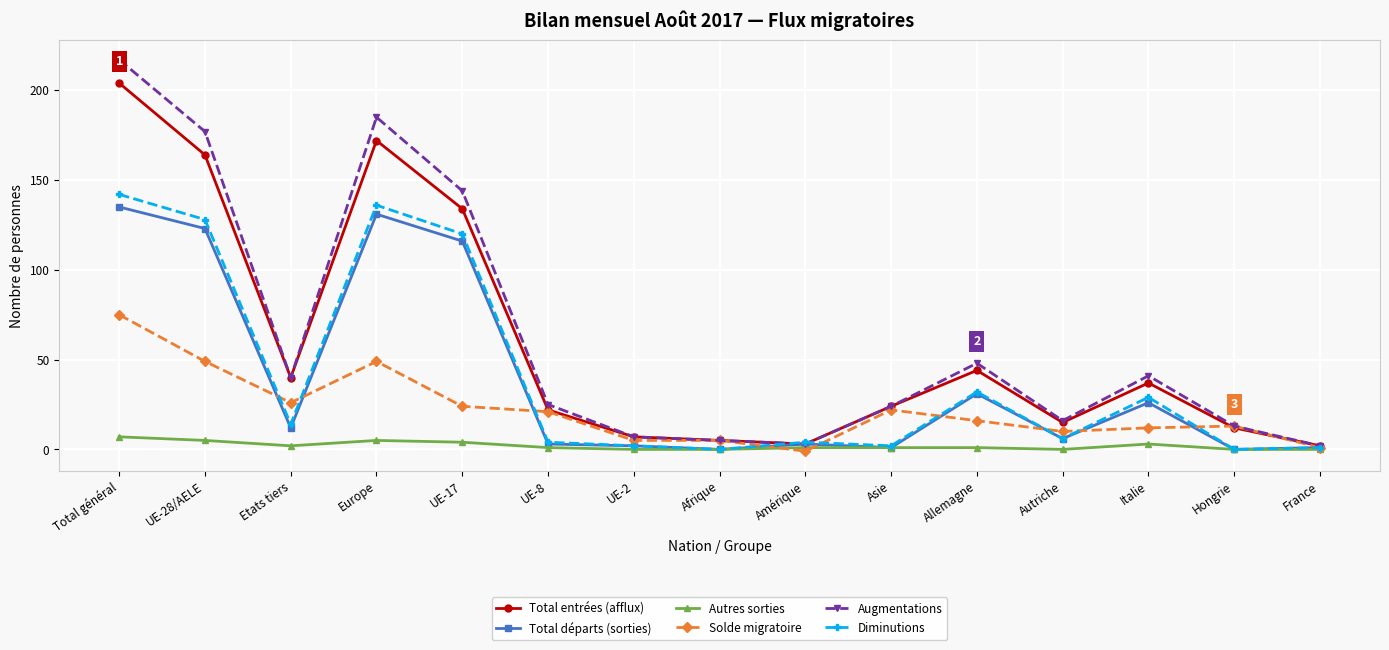

At which category does Diminutions reach its first local valley?

Etats tiers